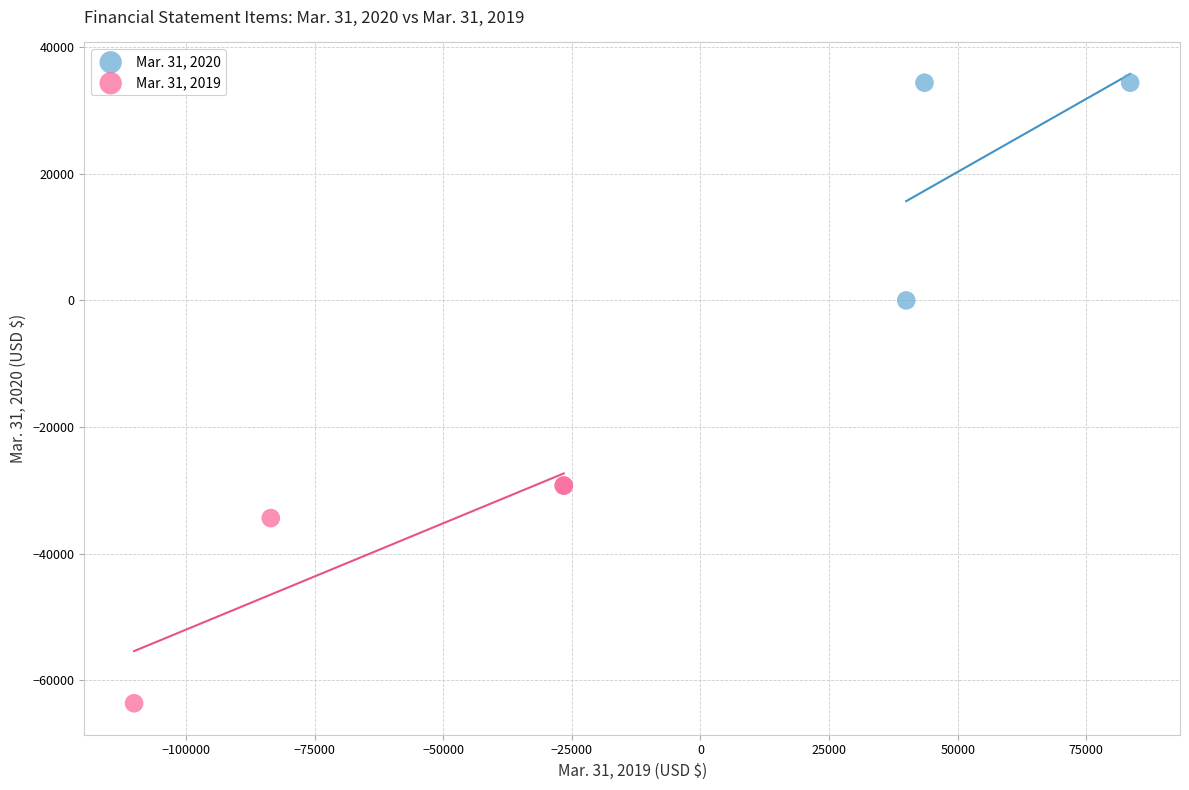

Which series contains the lowest Y value?

Mar. 31, 2019